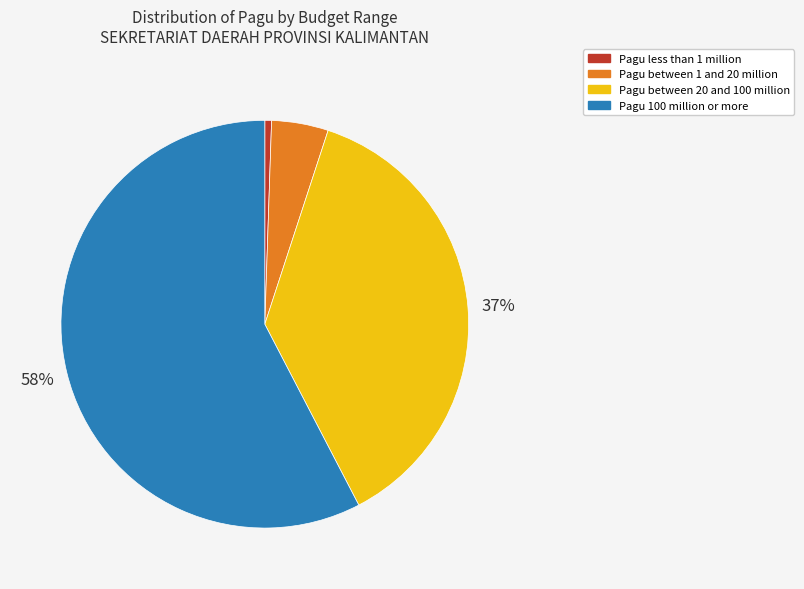

Is it true that Pagu 100 million or more is 58% of the pie?

True